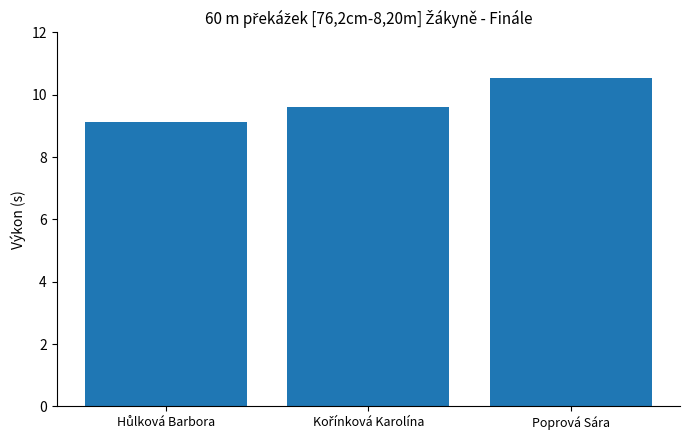

What is the smallest value displayed?

9.1